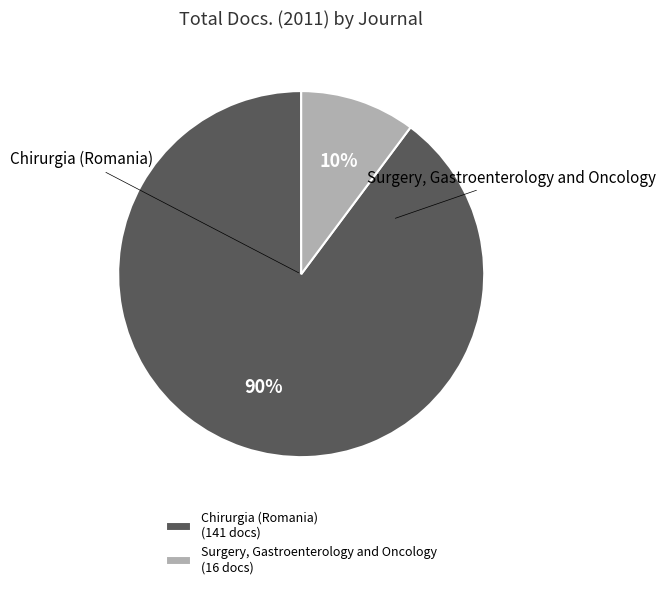

Does Chirurgia (Romania) represent more than half of the total?

Yes